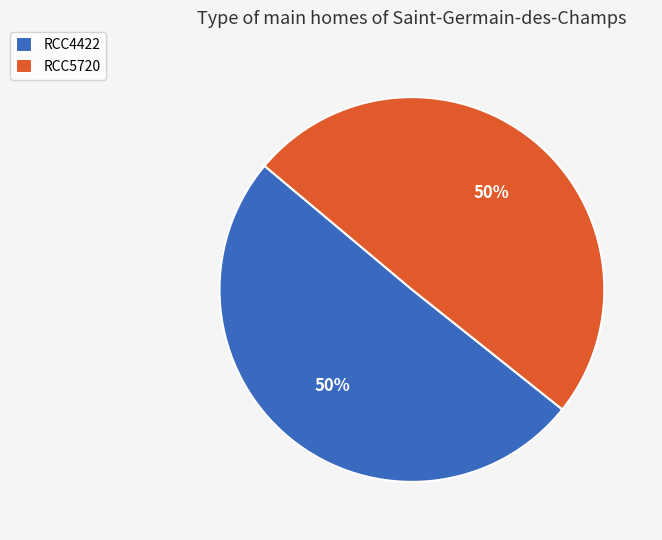

Is it true that RCC4422 is 50% of the pie?

True